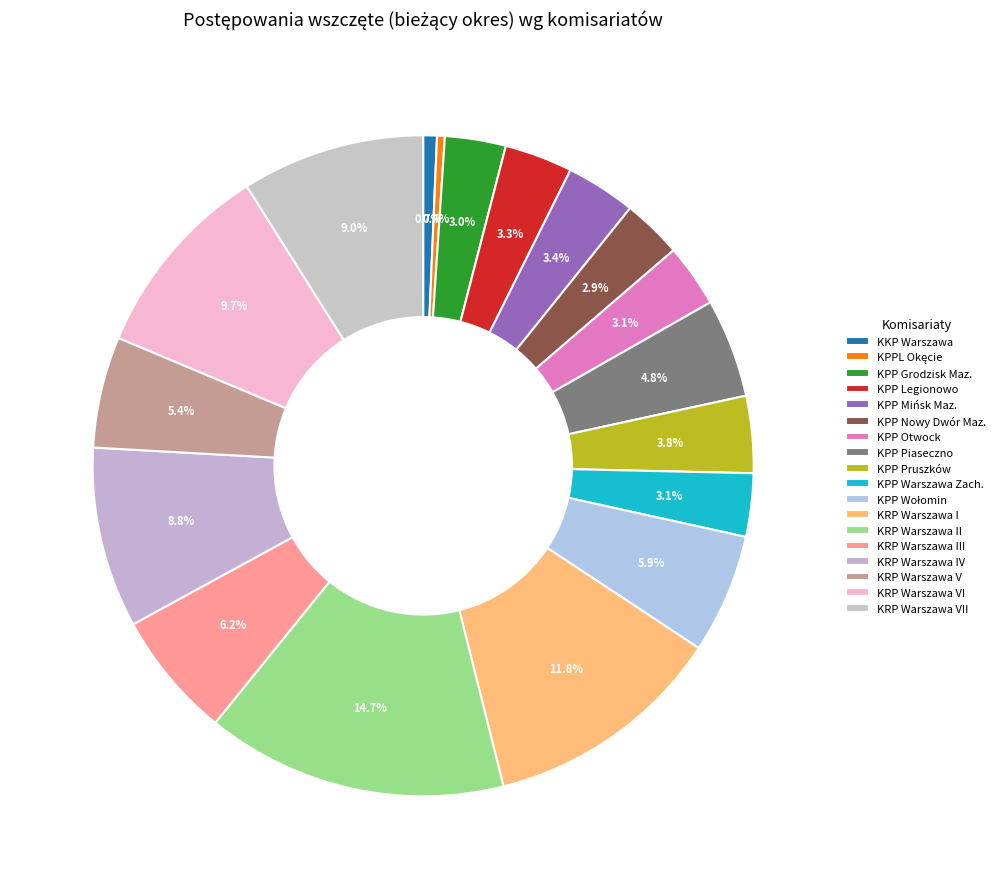

Which has a higher value, KRP Warszawa V or KRP Warszawa VII?

KRP Warszawa VII